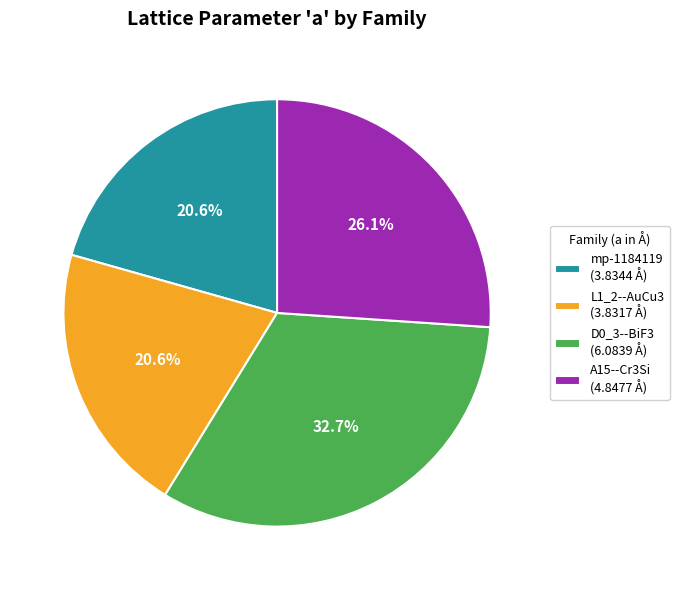

How many slices are in this pie chart?

4